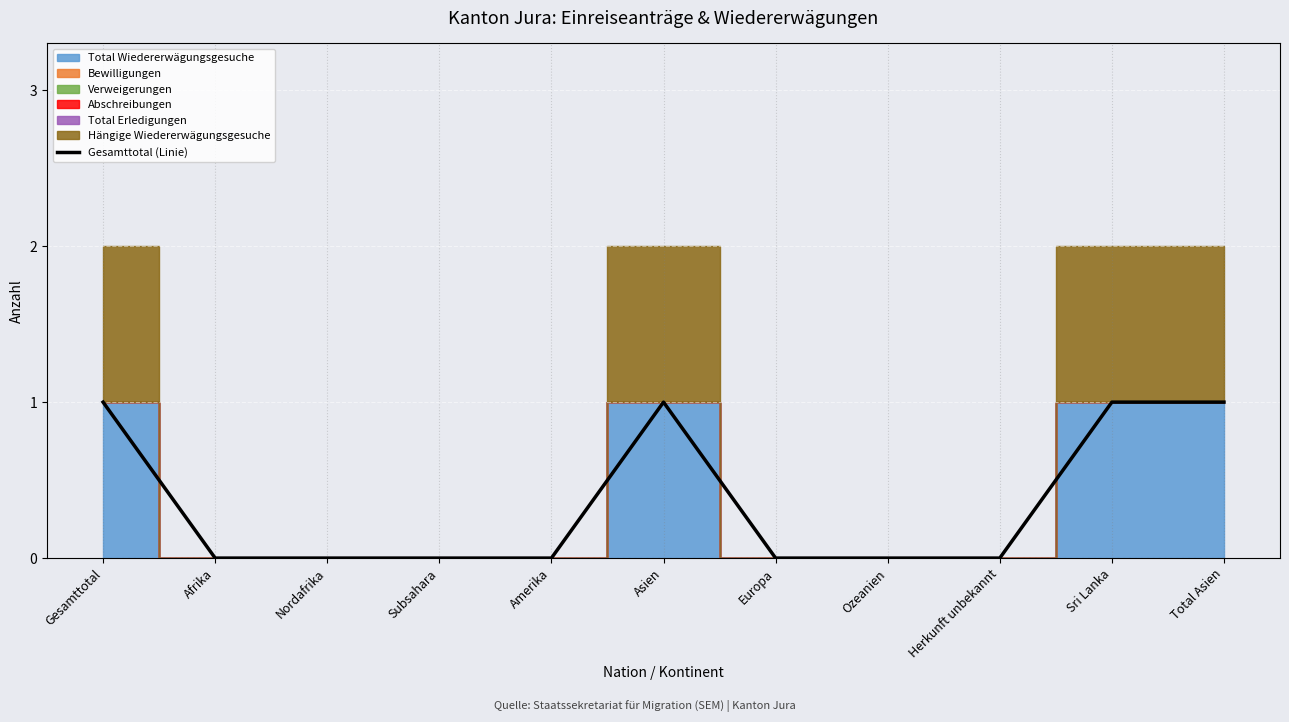

How many interior local peaks (higher than both neighbors) does the data have?

1